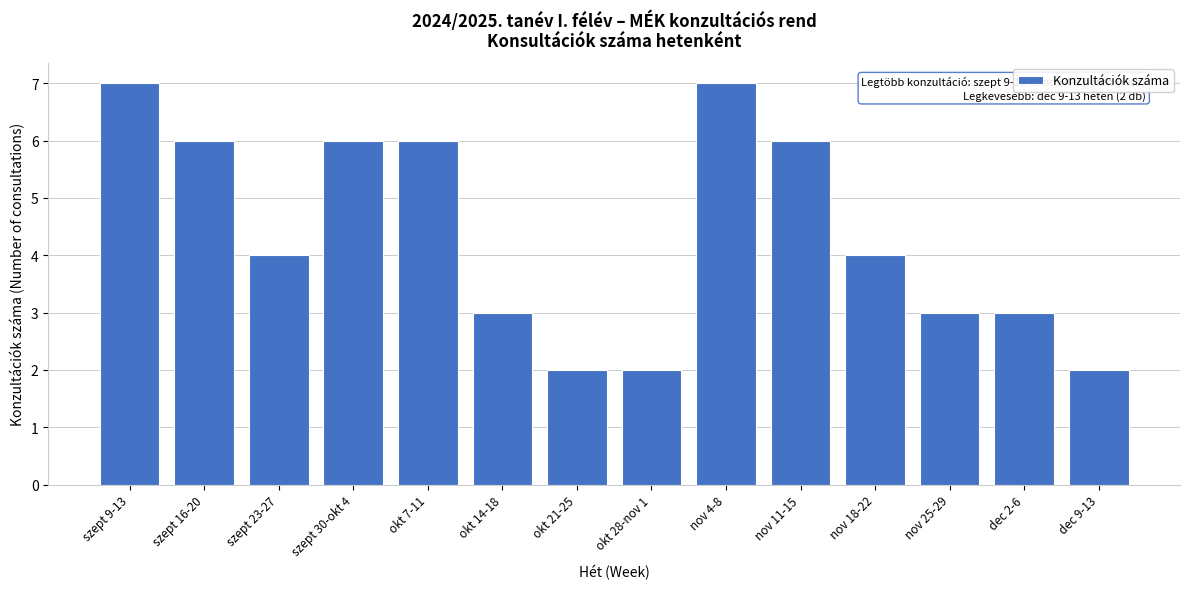

Reading right to left, transcribe all the data shown in this chart.

2	3	3	4	6	7	2	2	3	6	6	4	6	7